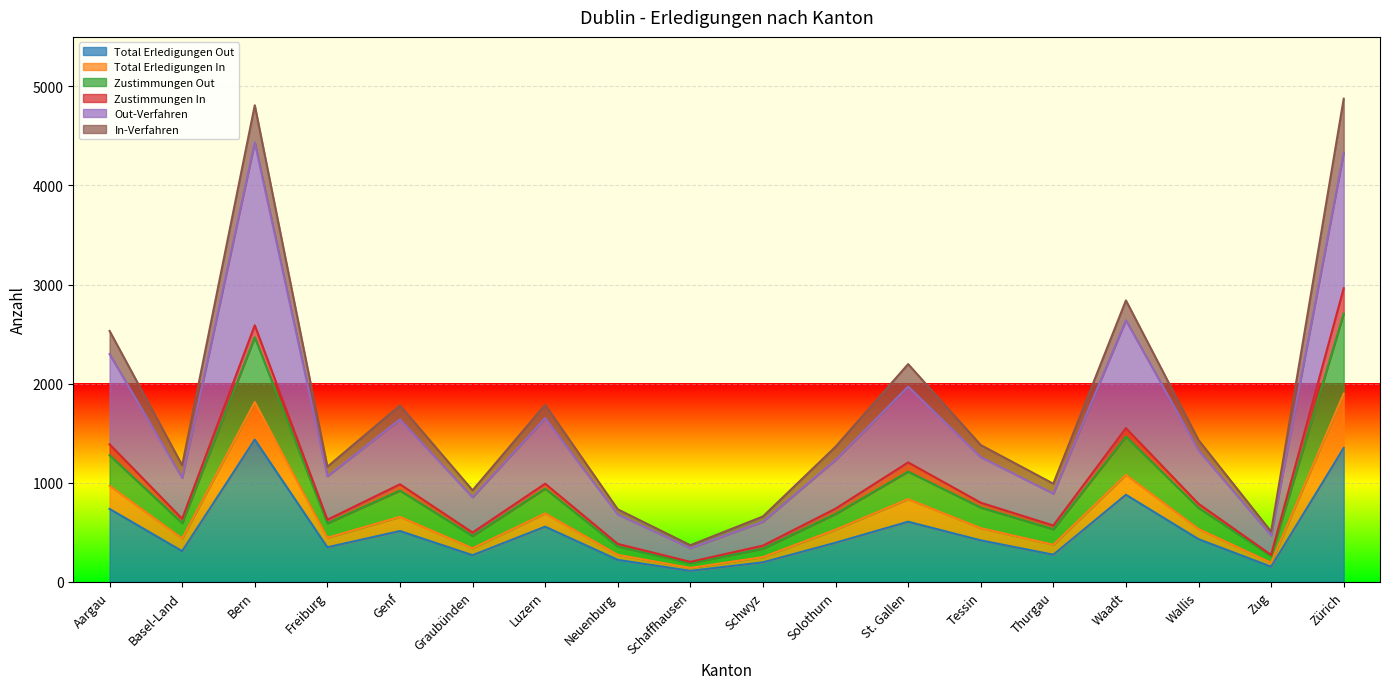

What is the sum of all Total Erledigungen Out values?

9191